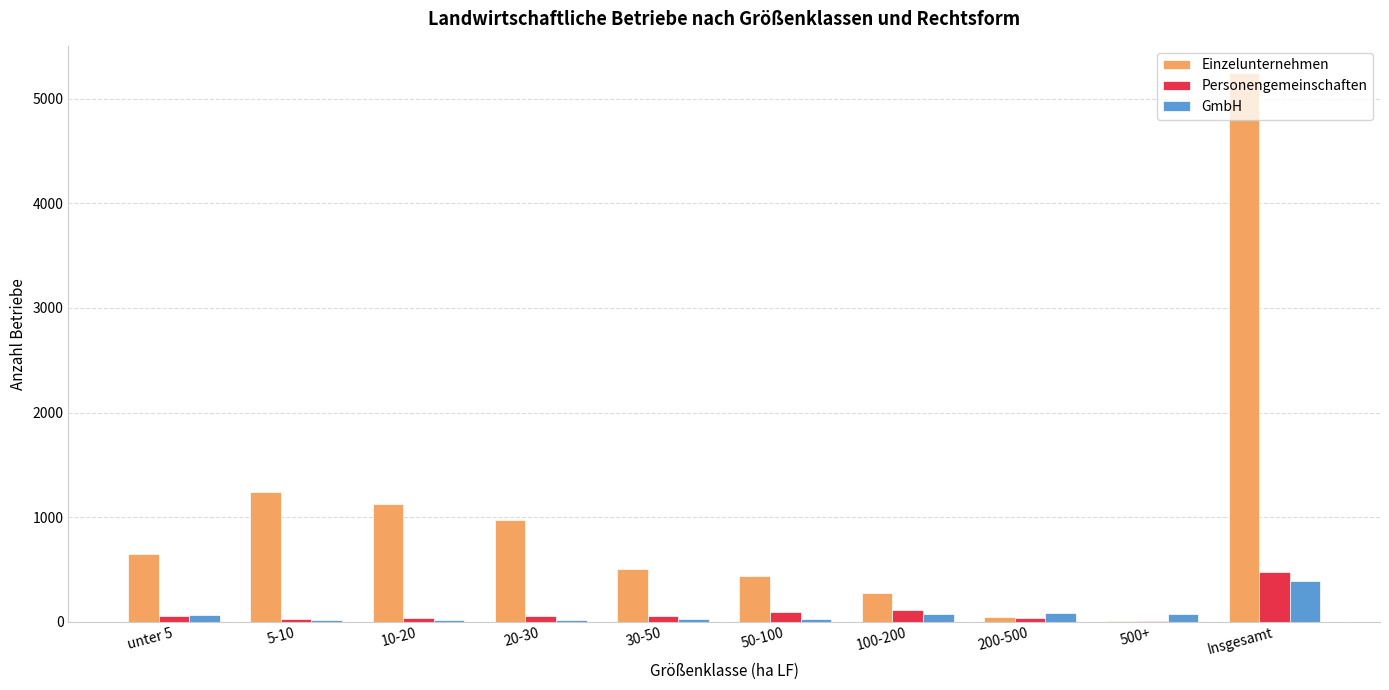

What is the sum of the Einzelunternehmen values at 500+ and 20-30?

979